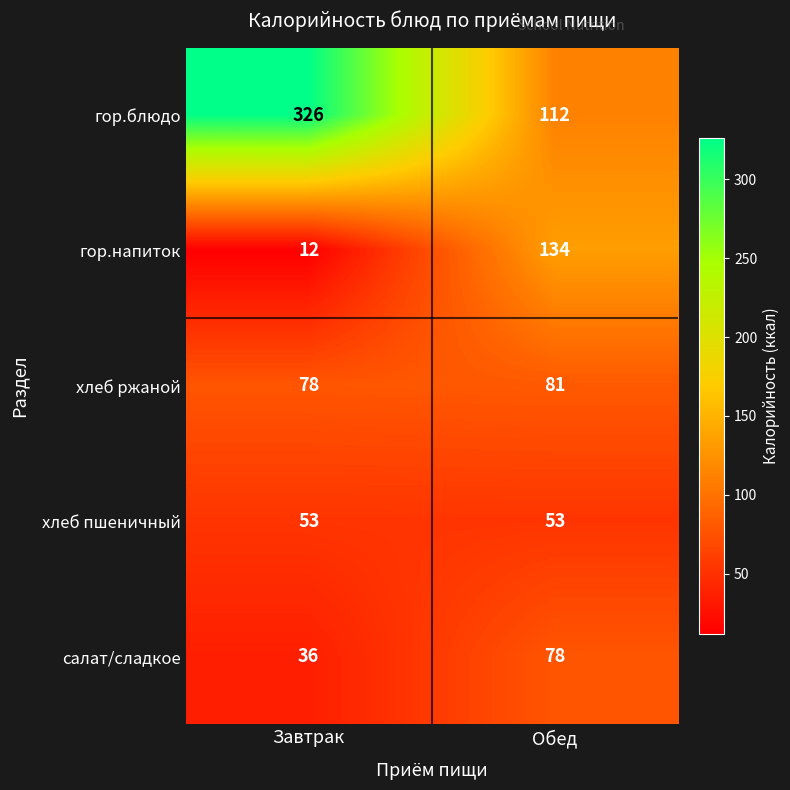

Which label corresponds to the largest value in the chart?

Завтрак